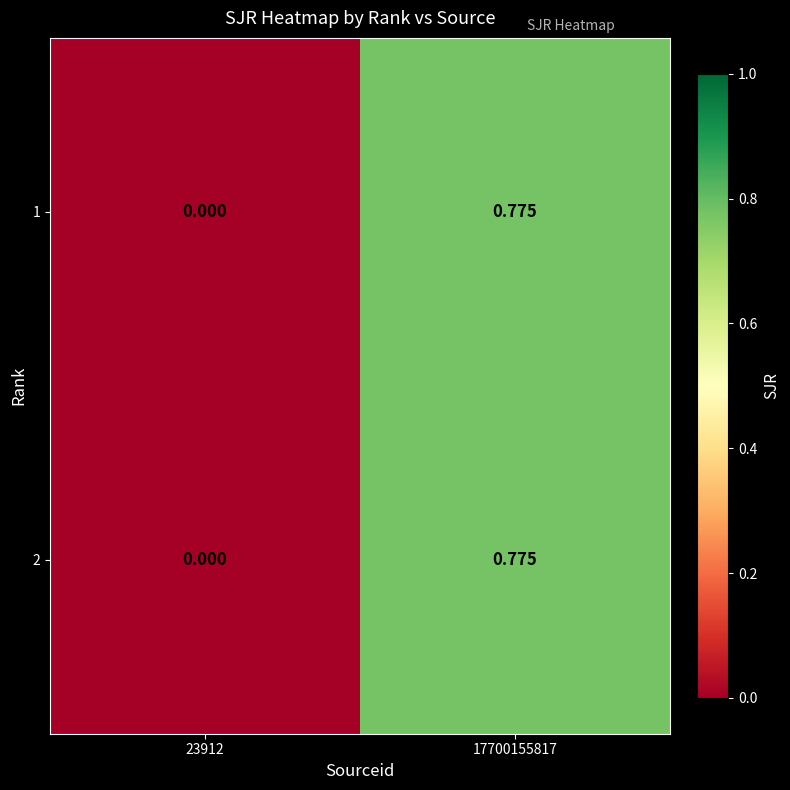

At how many categories does at least one series exceed 0?

1